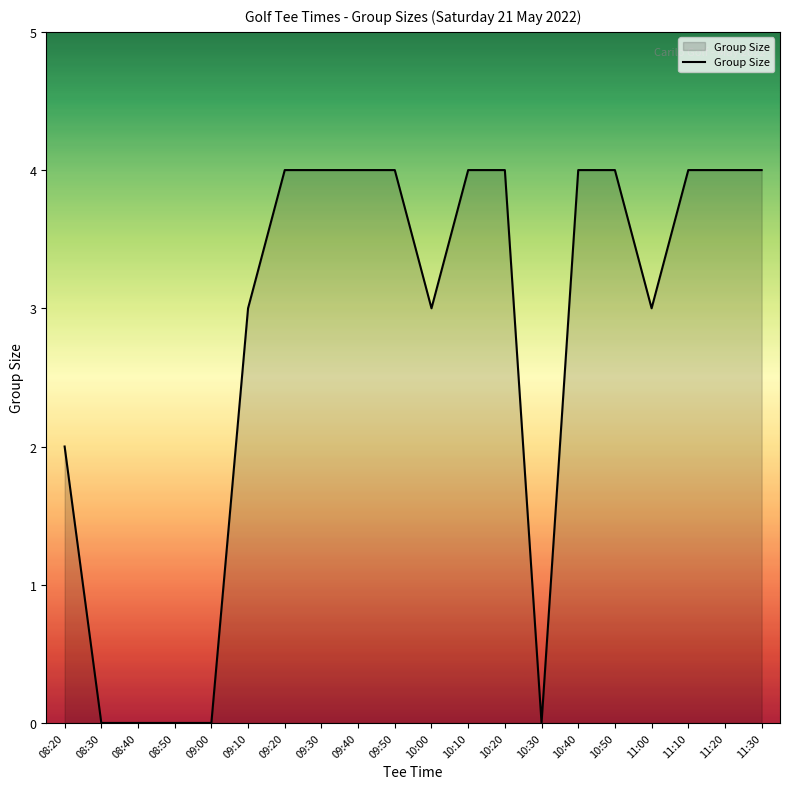

What is the sum of the values at 10:40 and 10:20?

8